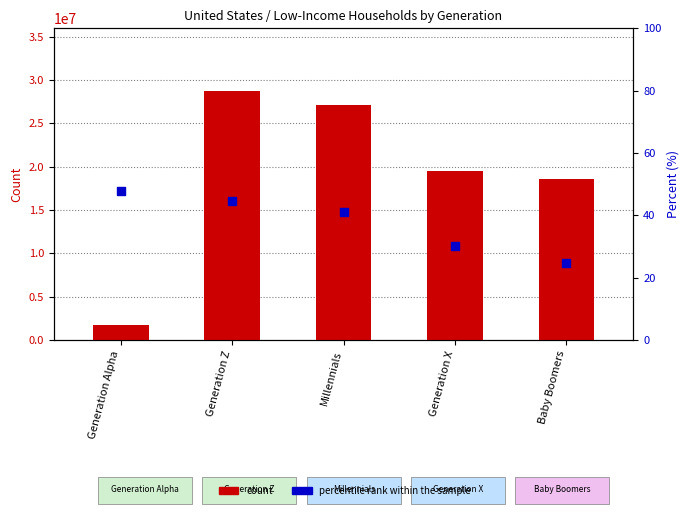

At how many categories does at least one series exceed 13311678?

4